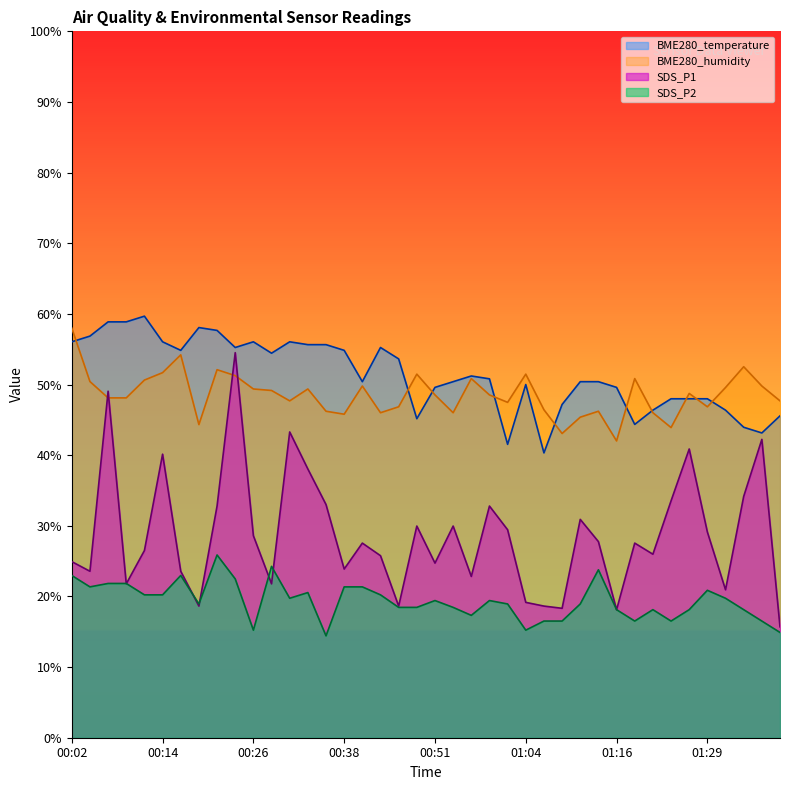

How many lines are shown in the chart?

4